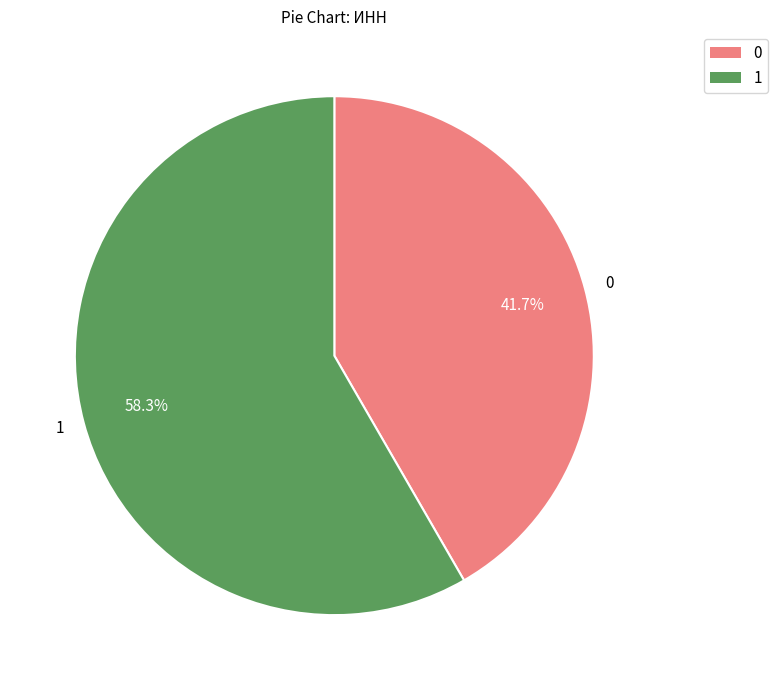

Rank the categories by value from lowest to highest.

0, 1